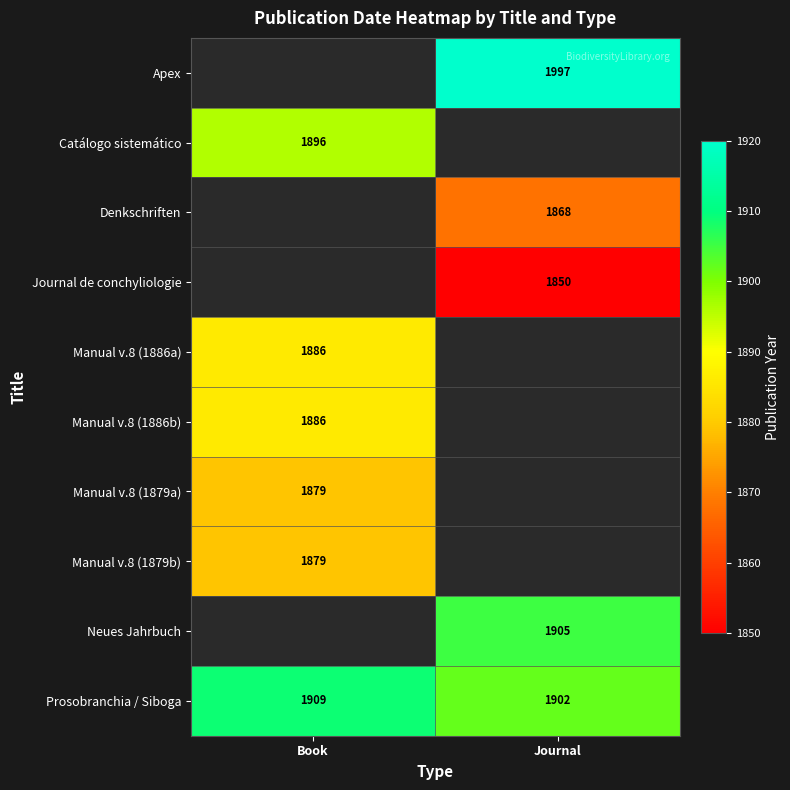

What is the sum of all Prosobranchia / Siboga values?

3811